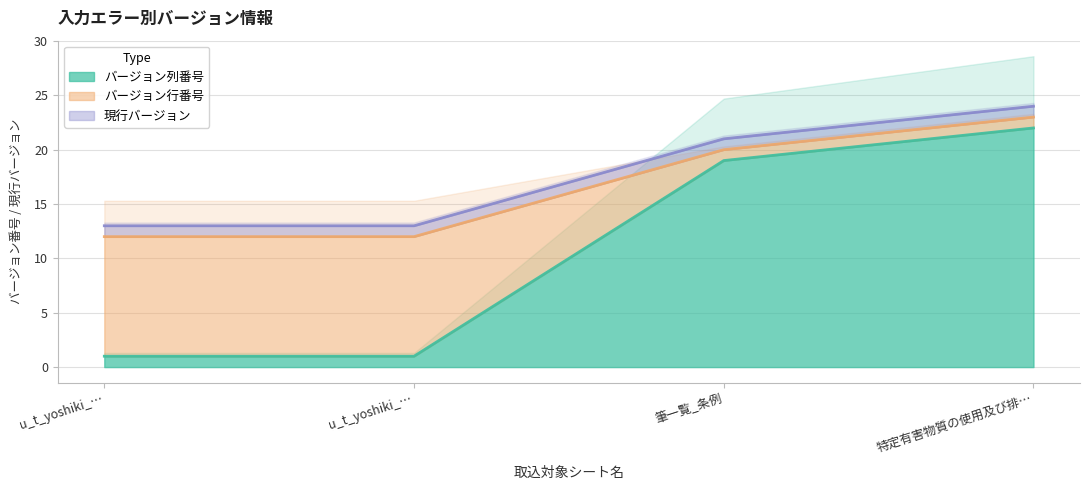

Which has a higher value, u_t_yoshiki_34 or u_t_yoshiki_34_besshi?

u_t_yoshiki_34